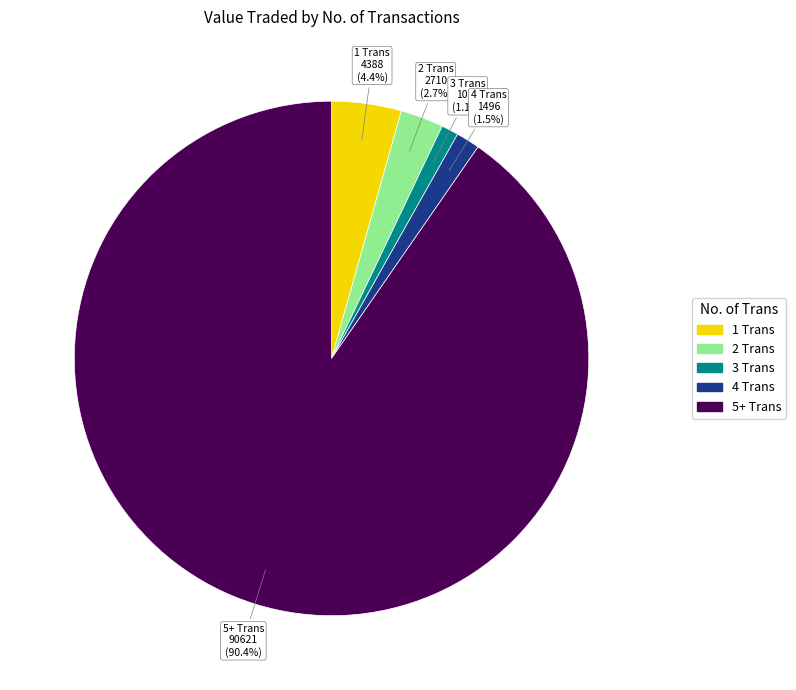

Which category accounts for the majority?

5+ Trans